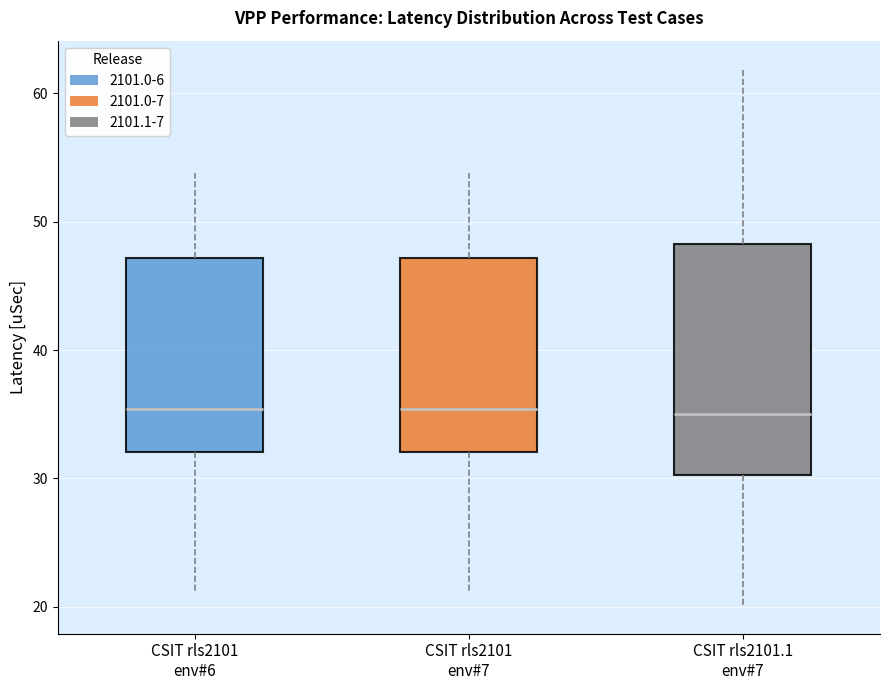

Reading left to right, read every box against the y-axis: the position of its median line, the range the box covers, and the ends of its whiskers. The values are not printed on the chart, so give them approximately, as read against the axis.

CSIT rls2101 env#6: median 35, box 32 to 47, whiskers 21 to 54
CSIT rls2101 env#7: median 35, box 32 to 47, whiskers 21 to 54
CSIT rls2101.1 env#7: median 35, box 30 to 48, whiskers 20 to 62